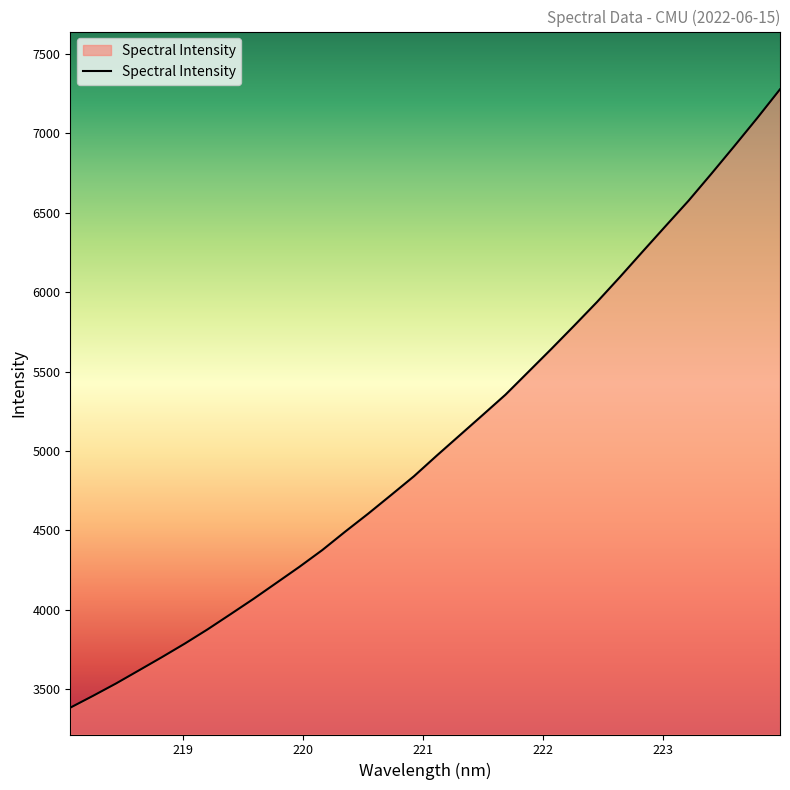

What is the difference between the maximum and minimum values?

3896.8